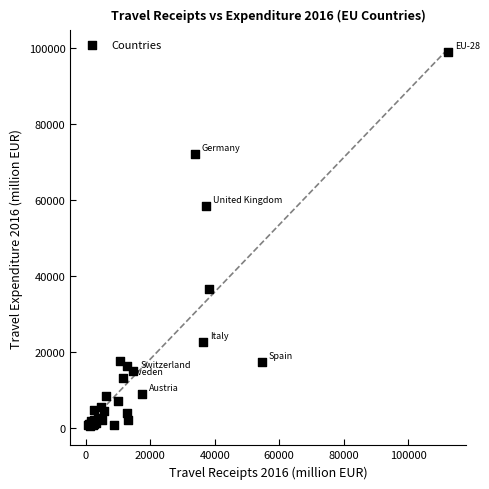

What Y value in the scatter plot is closest to 49711?

58395.7